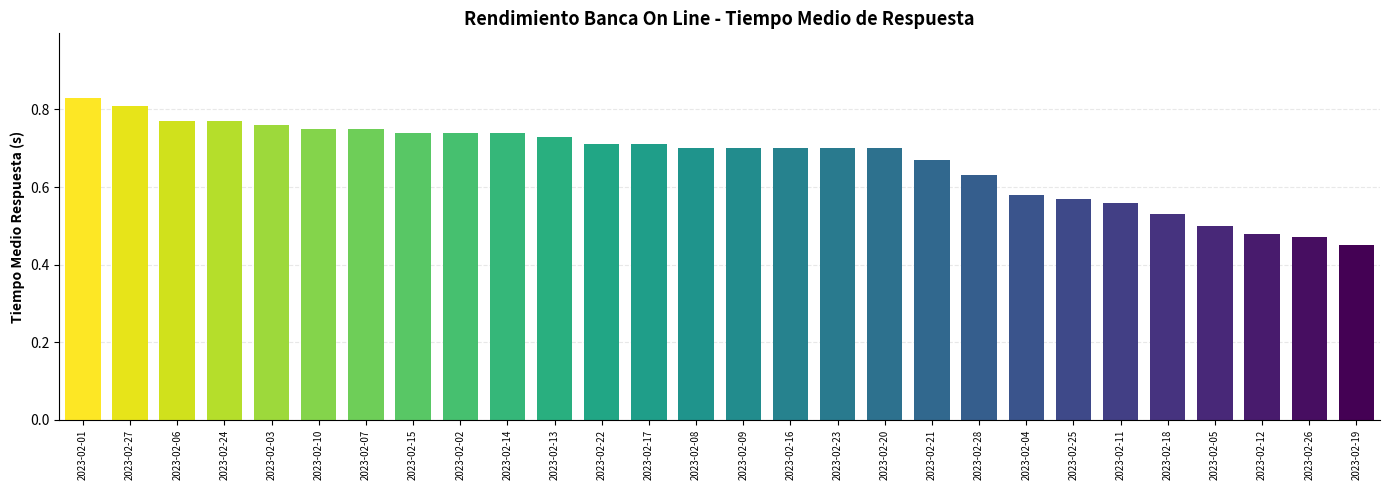

Which label corresponds to the largest value in the chart?

2023-02-01